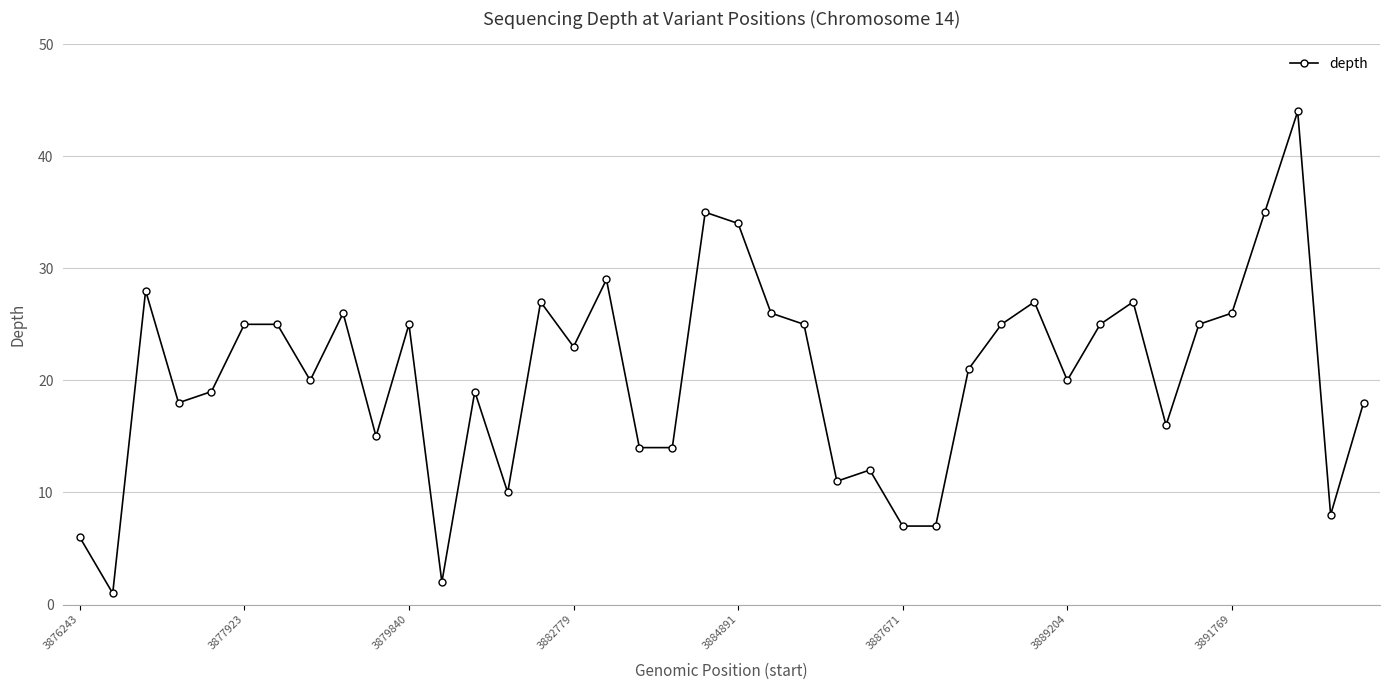

What is the maximum value shown in the chart?

44